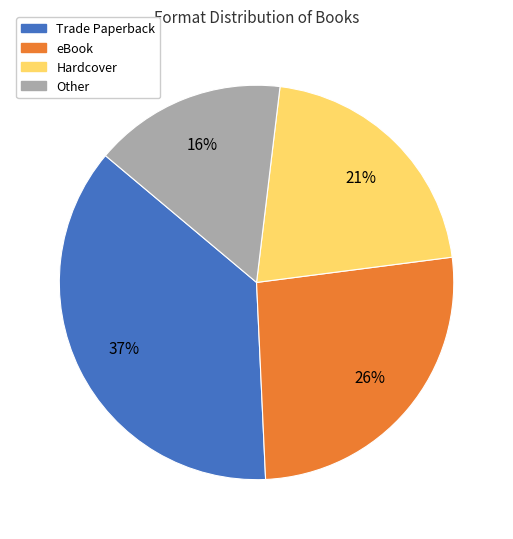

Is there any slice that represents more than half of the pie?

No